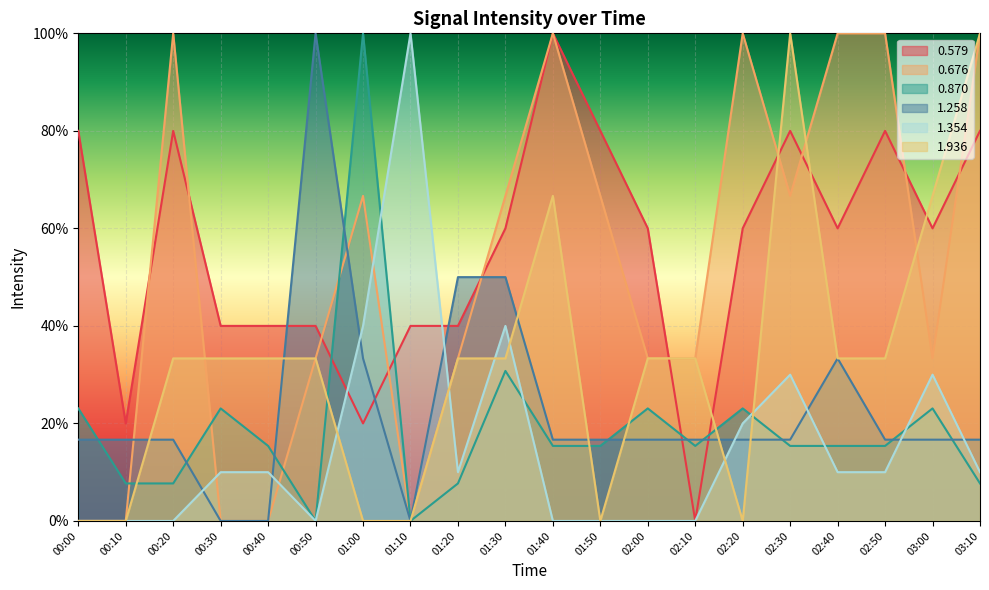

What is the sum of the 1.354 values at 01:50 and 01:10?

1.0